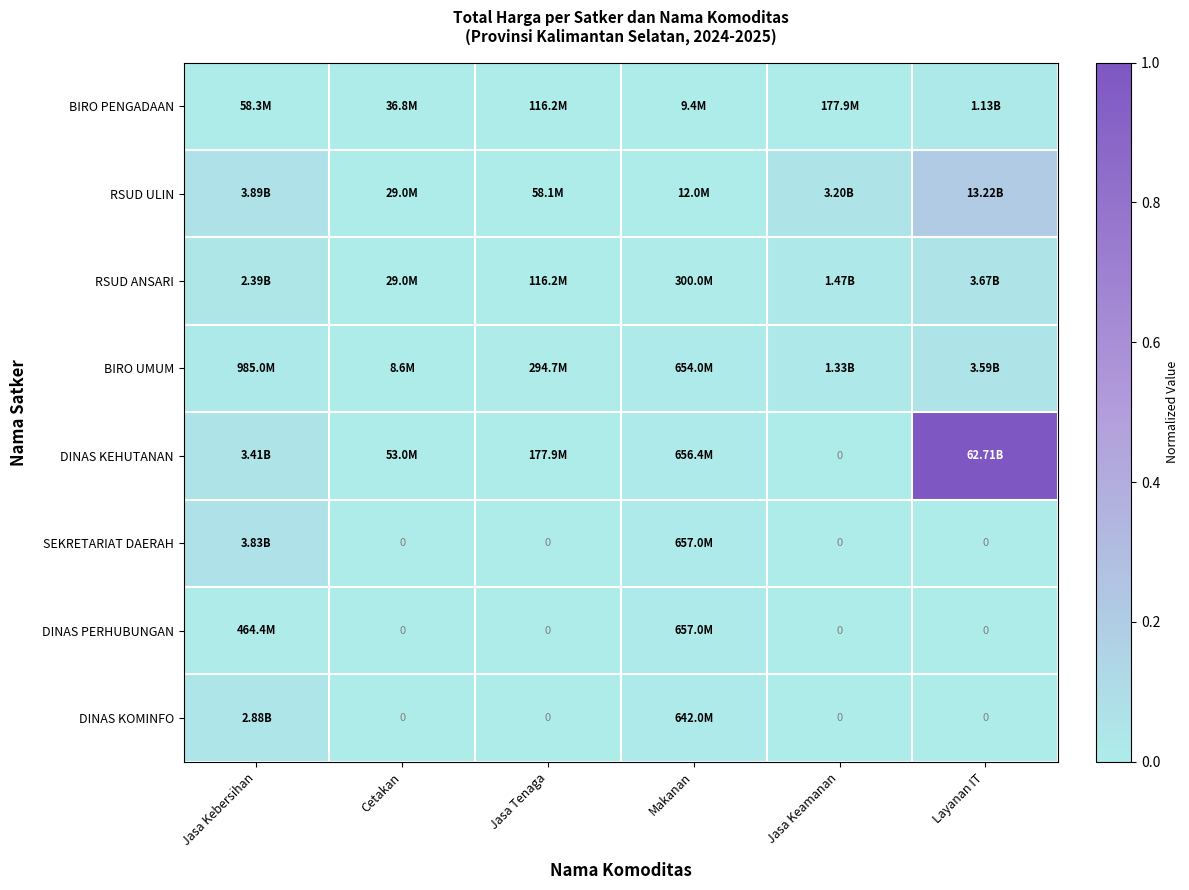

Which has a higher value, Layanan IT or Jasa Tenaga?

Layanan IT